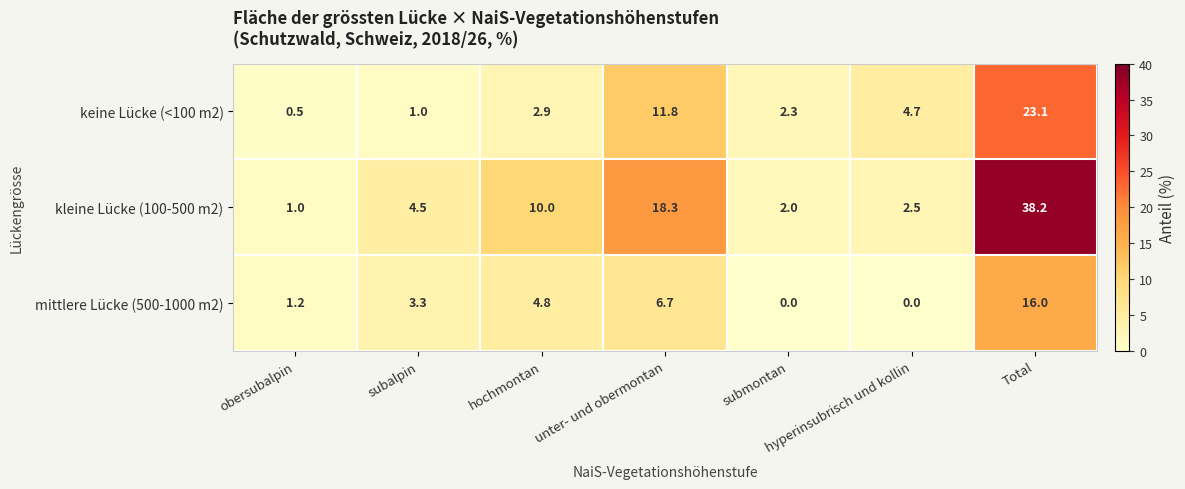

The mittlere Lücke (500-1000 m2) series shows -6.5 at hyperinsubrisch und kollin. True or false?

False